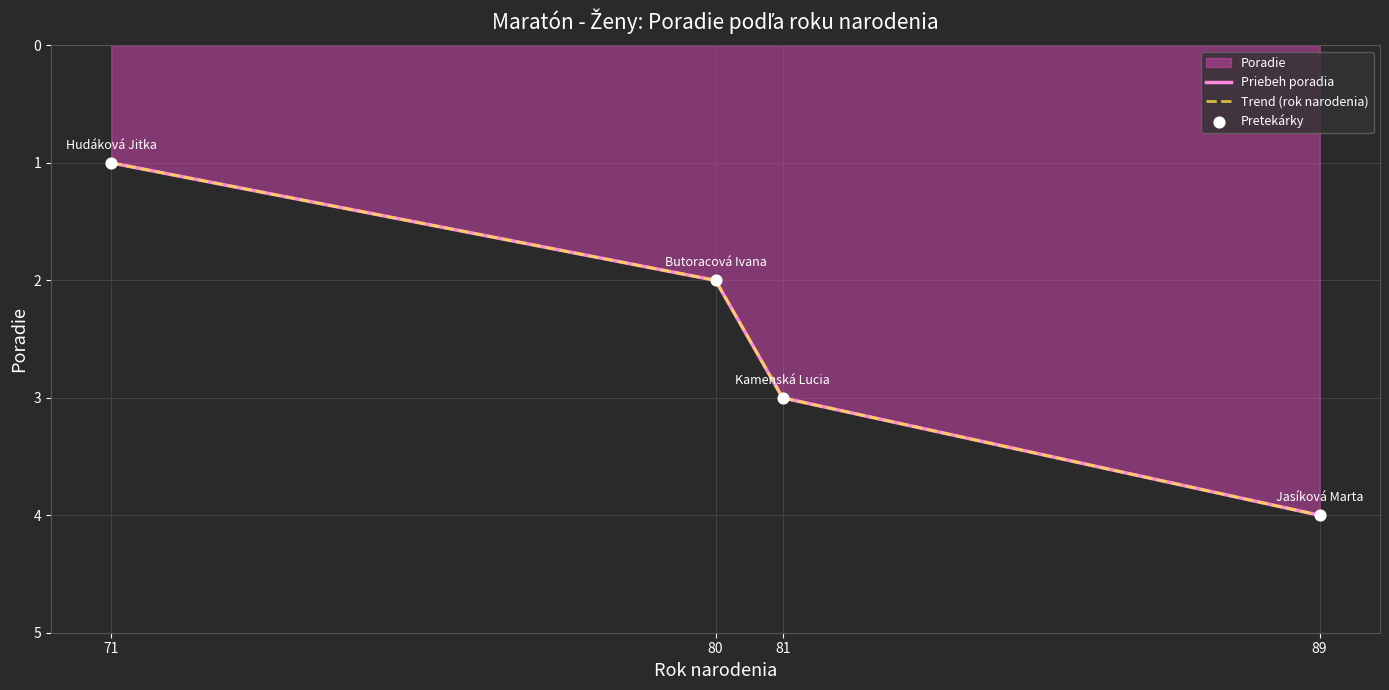

Which series contains the highest Y value?

Priebeh poradia